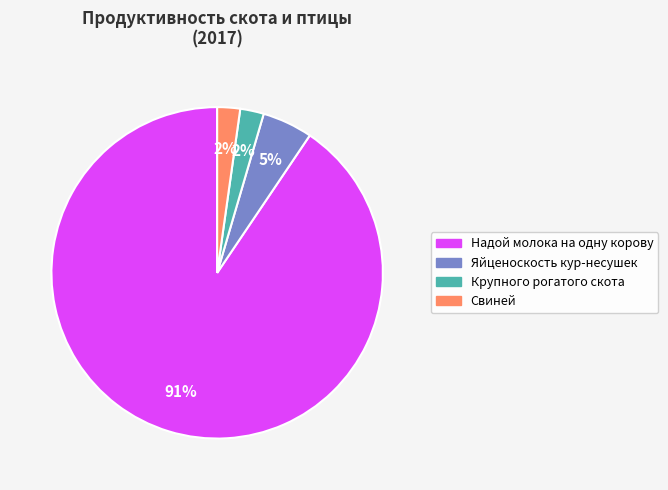

To the nearest percent, what is the difference between the Надой молока на одну корову and Яйценоскость кур-несушек slice percentages?

86%